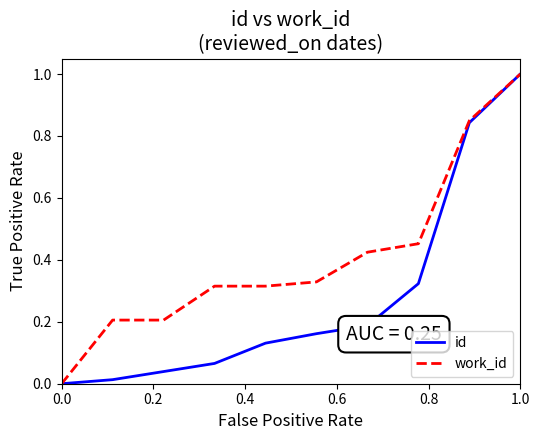

List the series in order of their overall mean, lowest first.

id, work_id